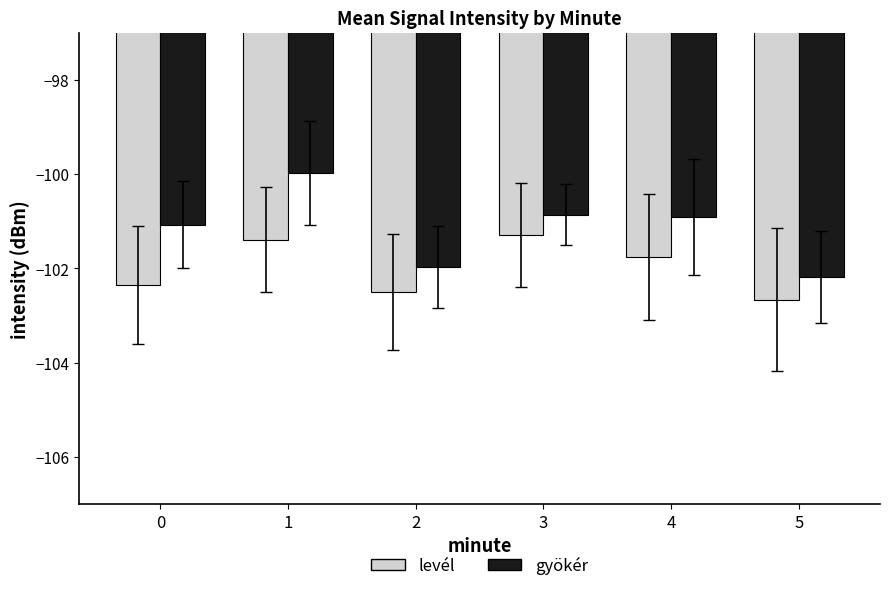

What are all the series names shown in the legend?

levél, gyökér